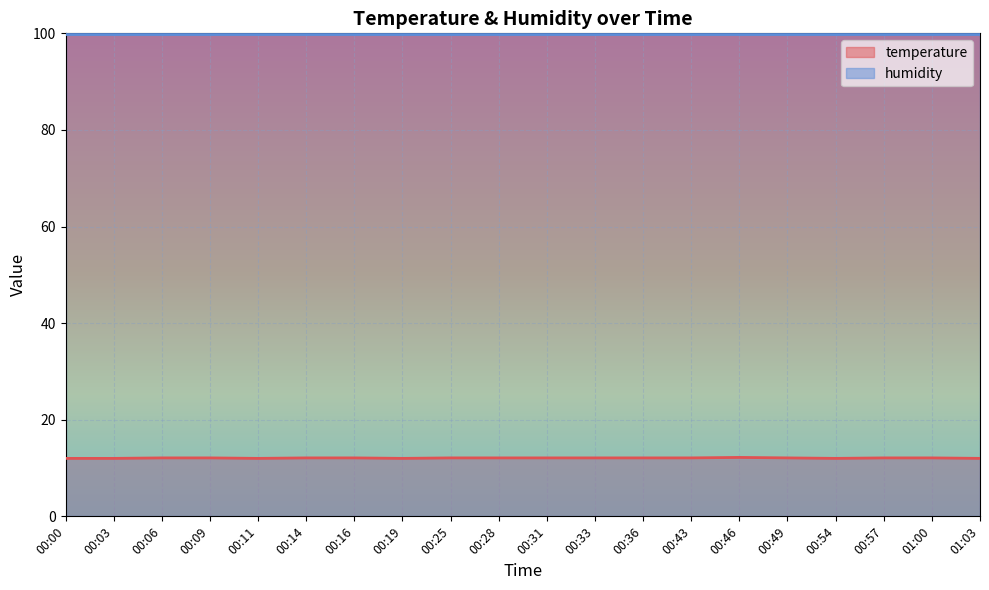

What is the label of the 18th point from the right?

00:06